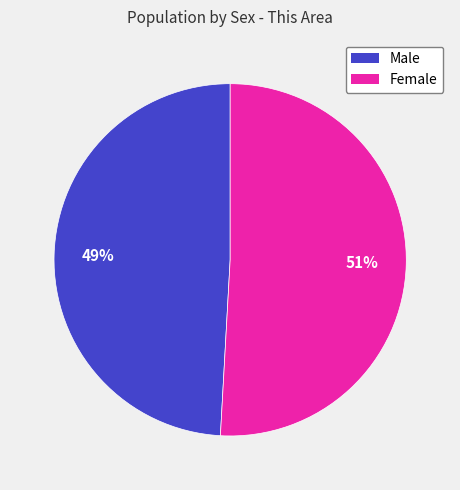

Which slice is the largest?

Female